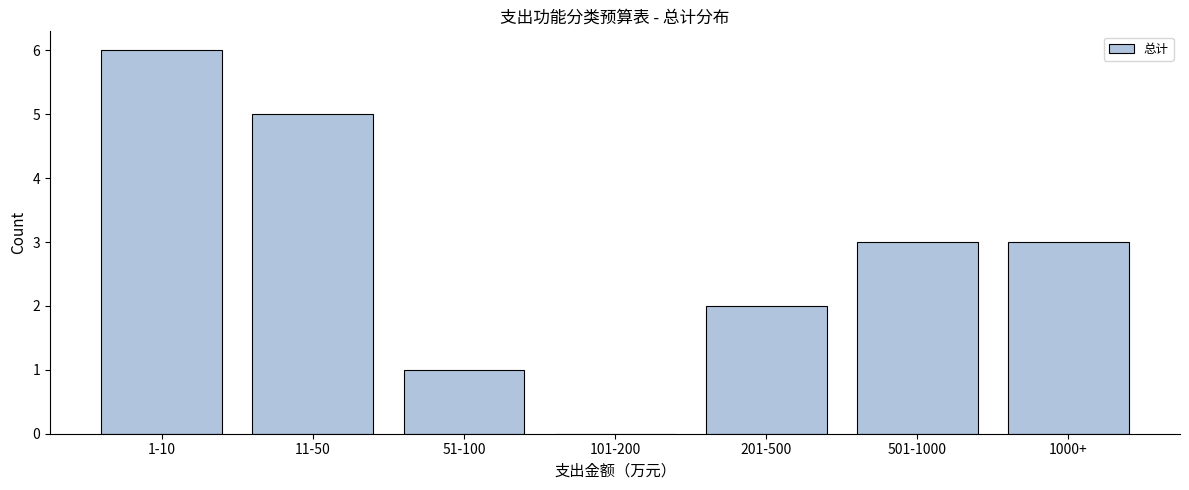

Reading left to right, extract all data points from this chart.

1-10=6	11-50=5	51-100=1	101-200=0	201-500=2	501-1000=3	1000+=3